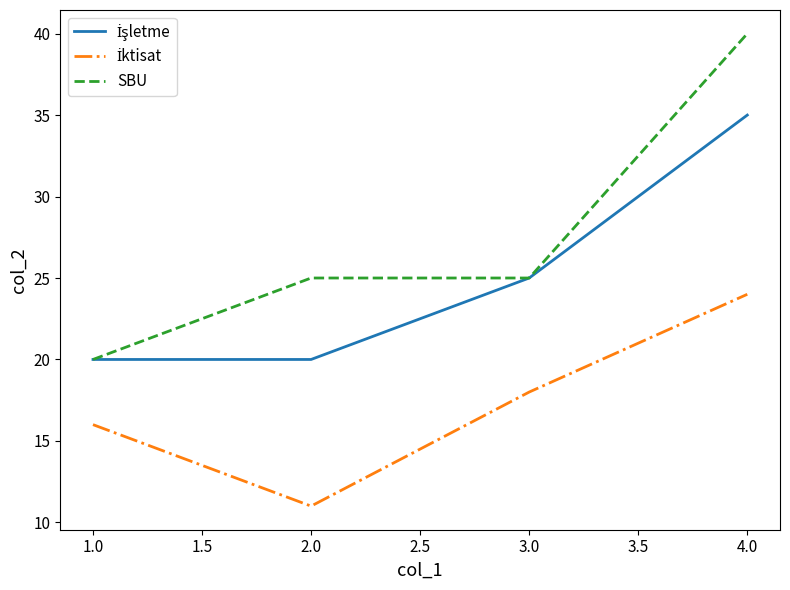

What is the difference between the highest and lowest values at 4.0?

16